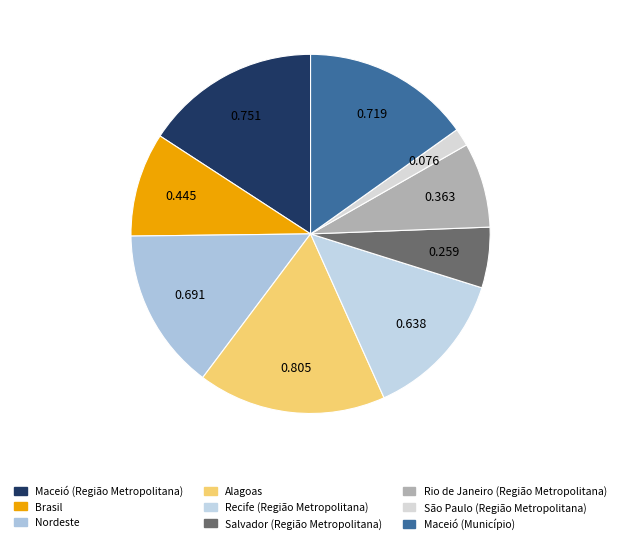

To the nearest percent, what is the average slice percentage?

11%